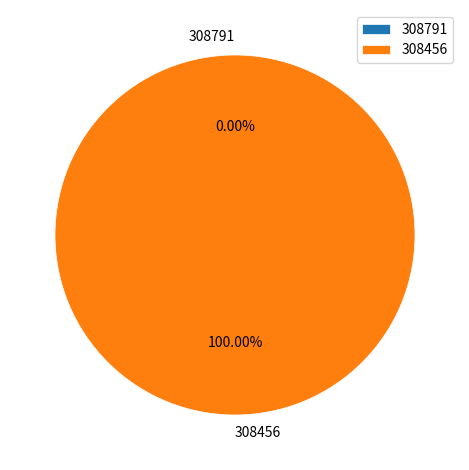

Which has a higher value, 308456 or 308791?

308456